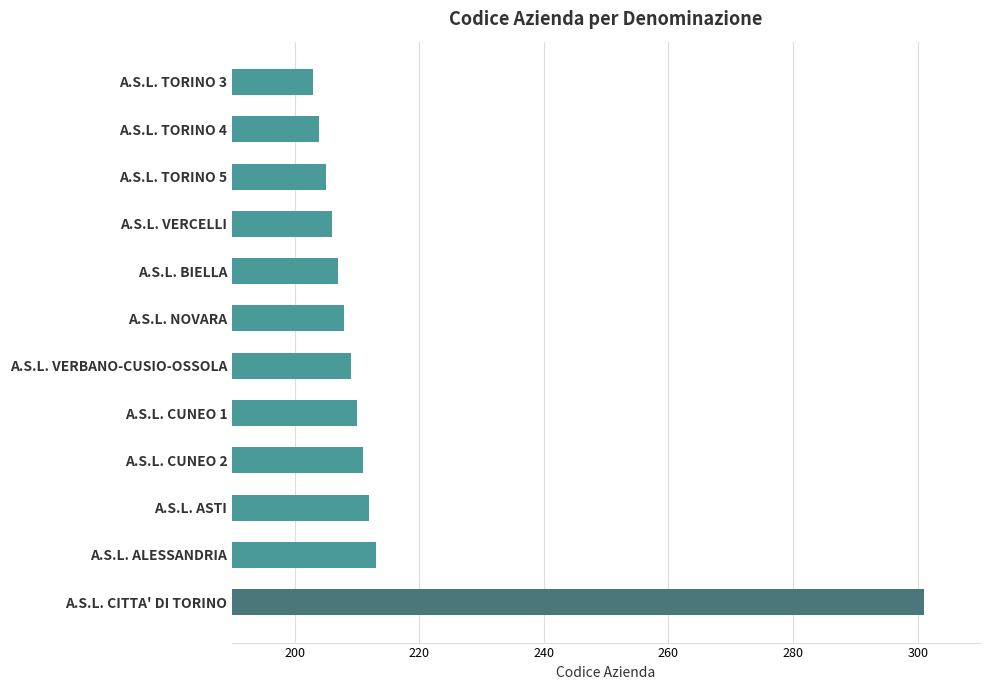

Approximately how many times larger is the value at A.S.L. CUNEO 1 compared to A.S.L. TORINO 5?

1.0